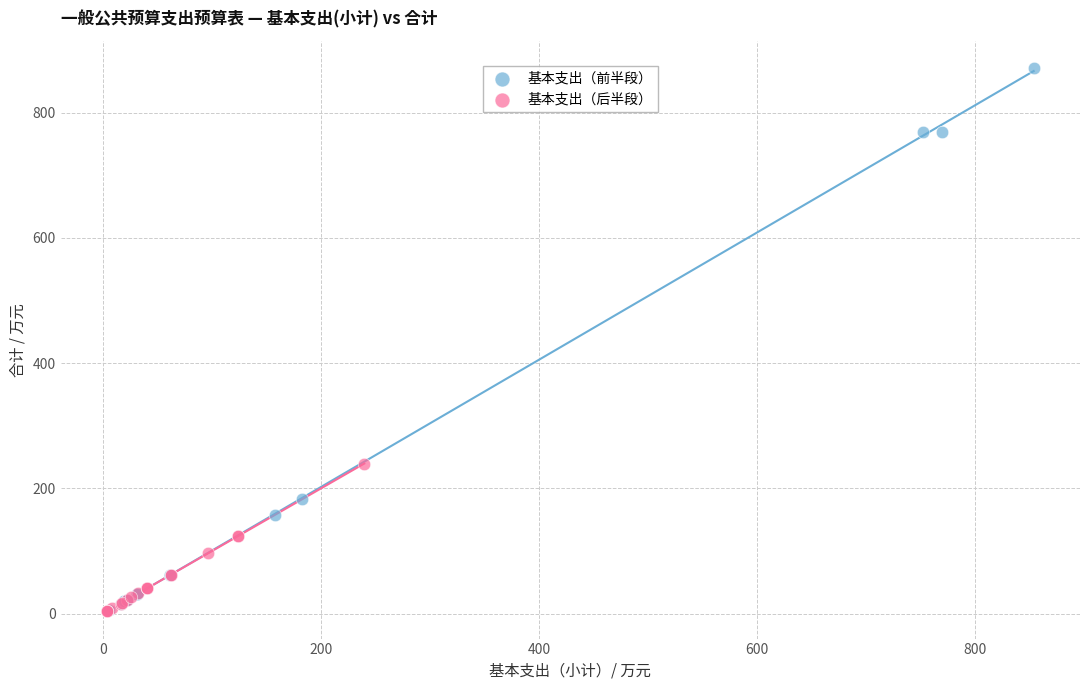

Which series has the largest Y range (max minus min)?

基本支出（前半段）